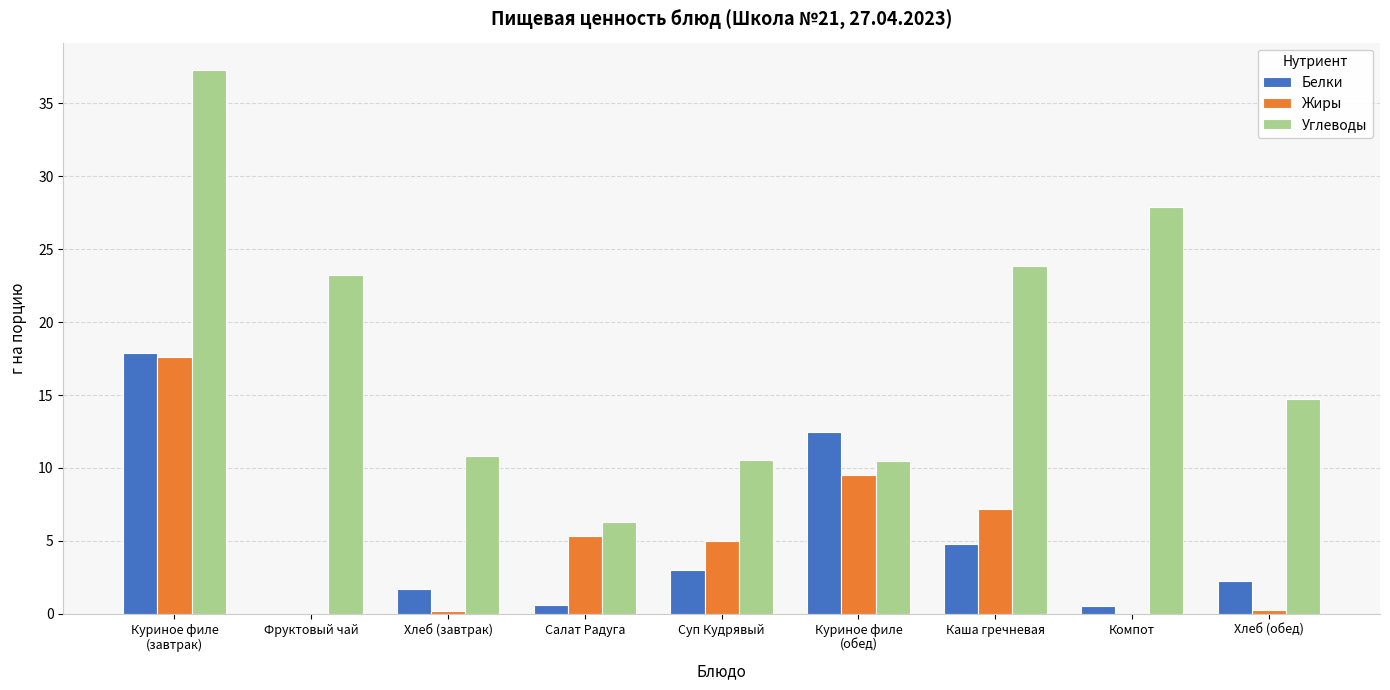

At which label is Белки closest to 8?

Каша гречневая